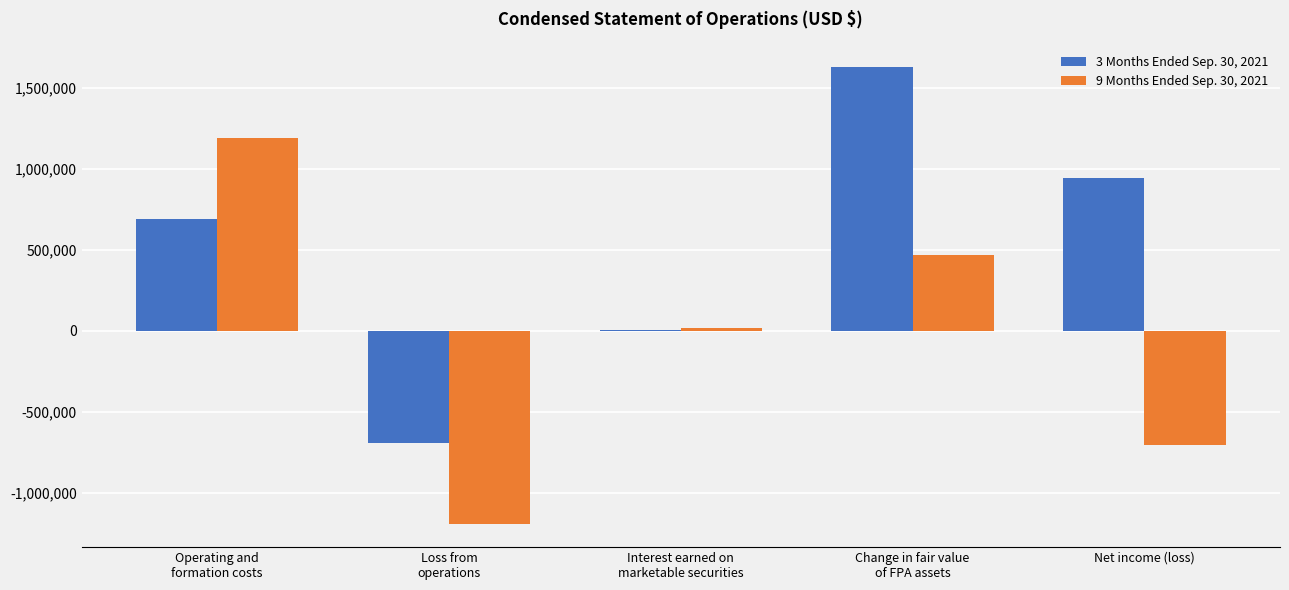

At which label does 9 Months Ended Sep. 30, 2021 reach its peak?

Operating and
formation costs